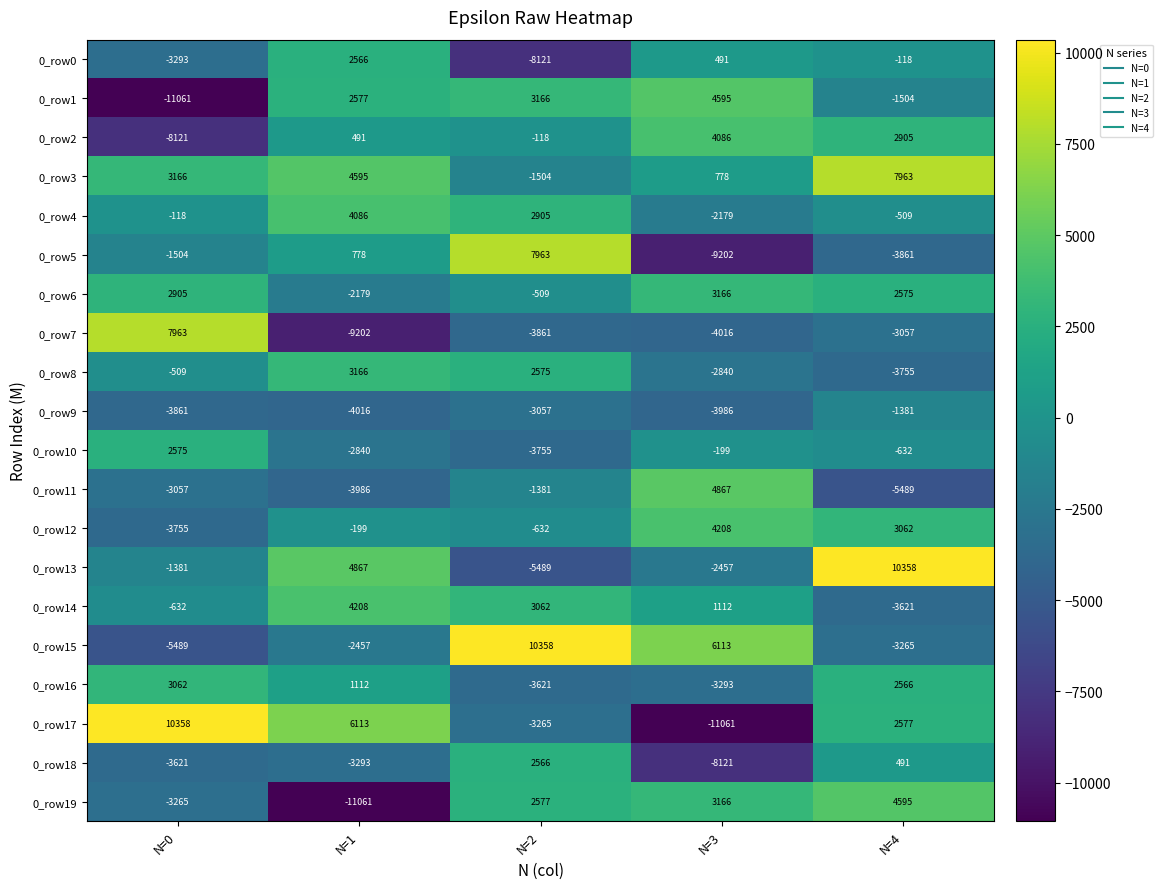

Where is 0_row2 nearest to the value -2017?

N=2